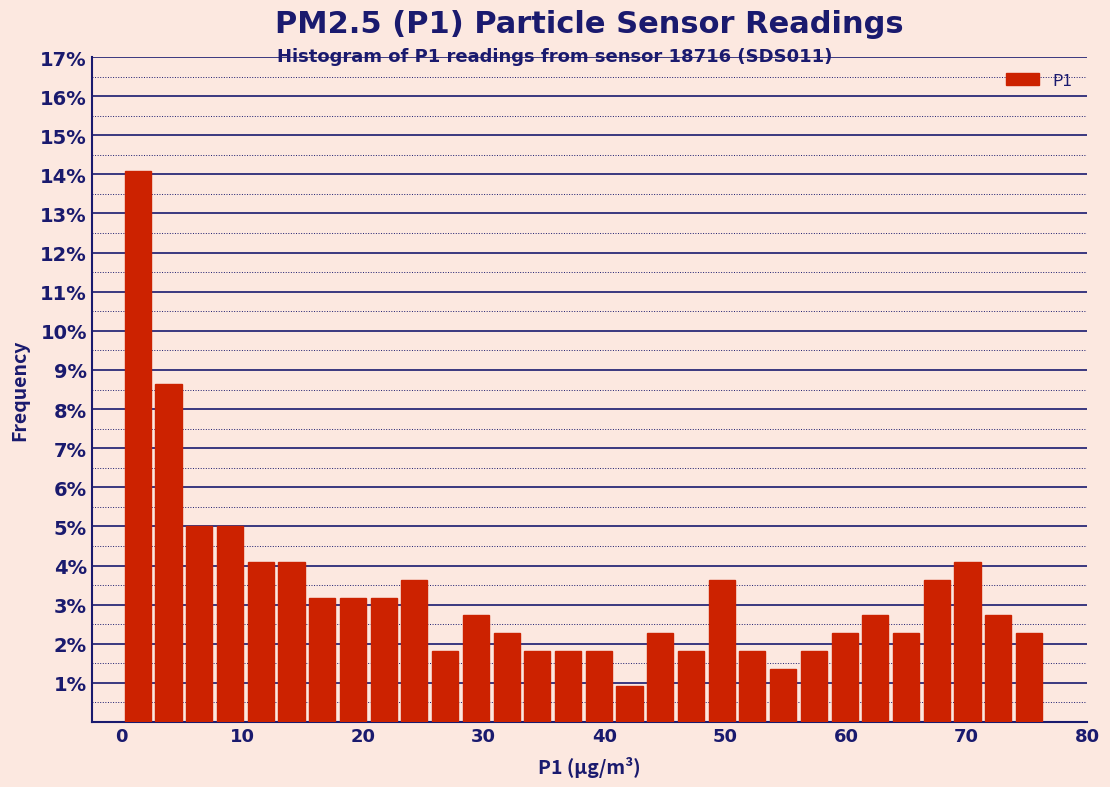

Around what value on the x-axis is the tallest bar? Give the approximate position of its centre, as read against the axis.

1